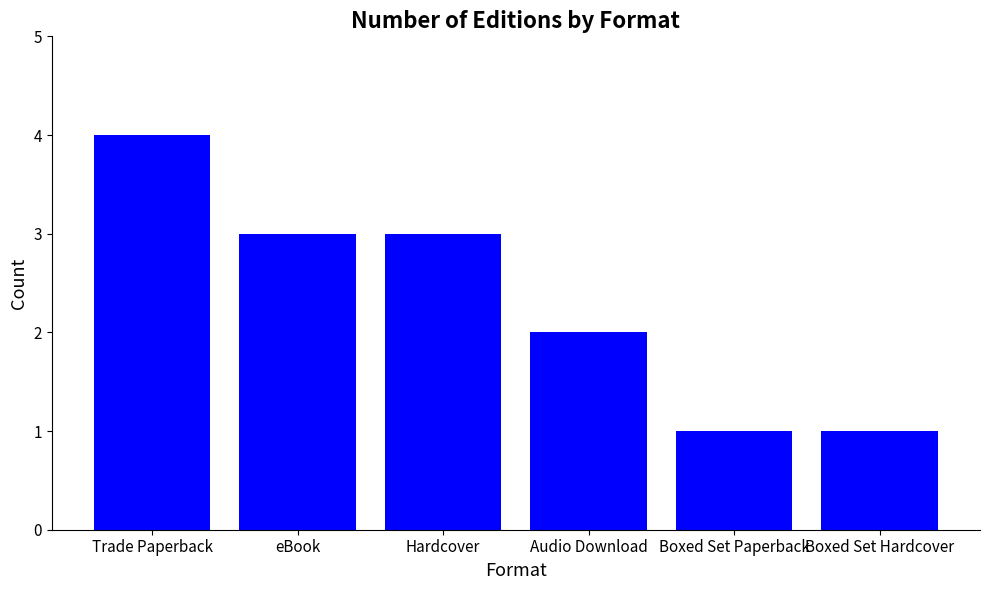

How many series are shown in this chart?

1